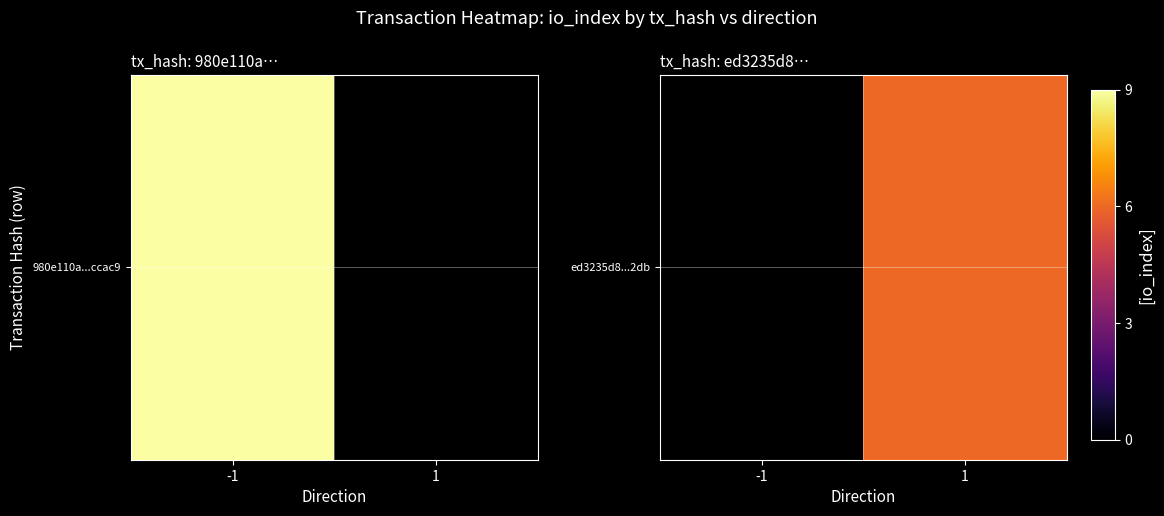

Is it true that the value at 1 is 3.5?

False